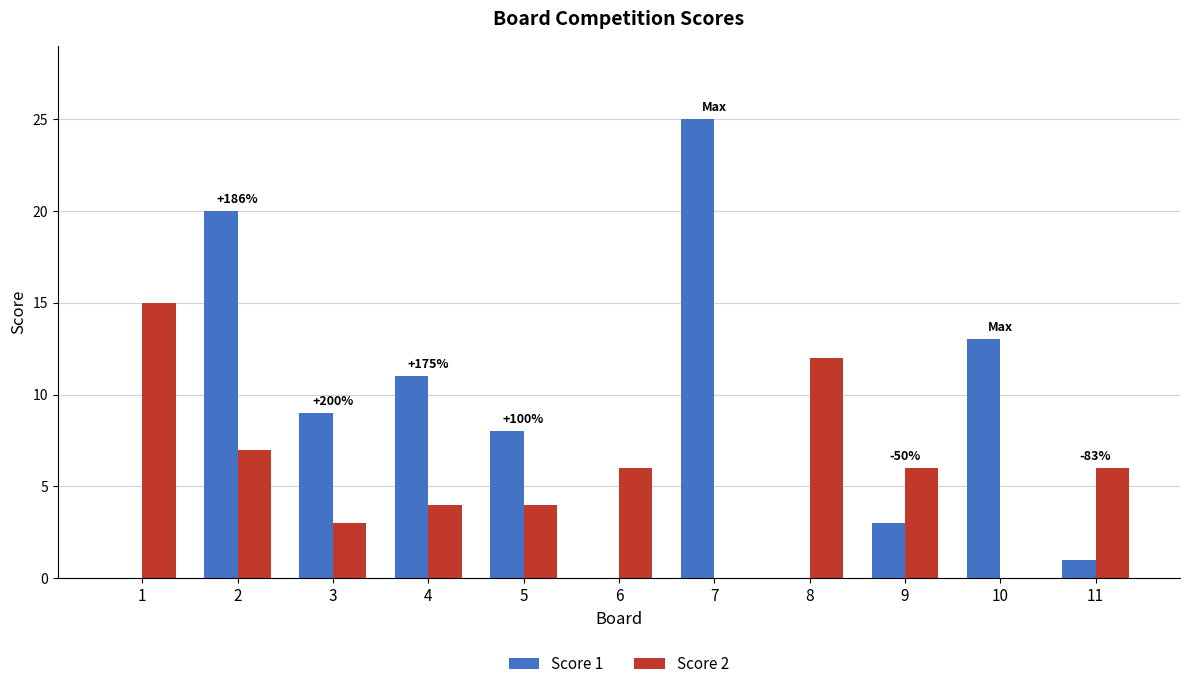

What is the sum of all Score 2 values?

63